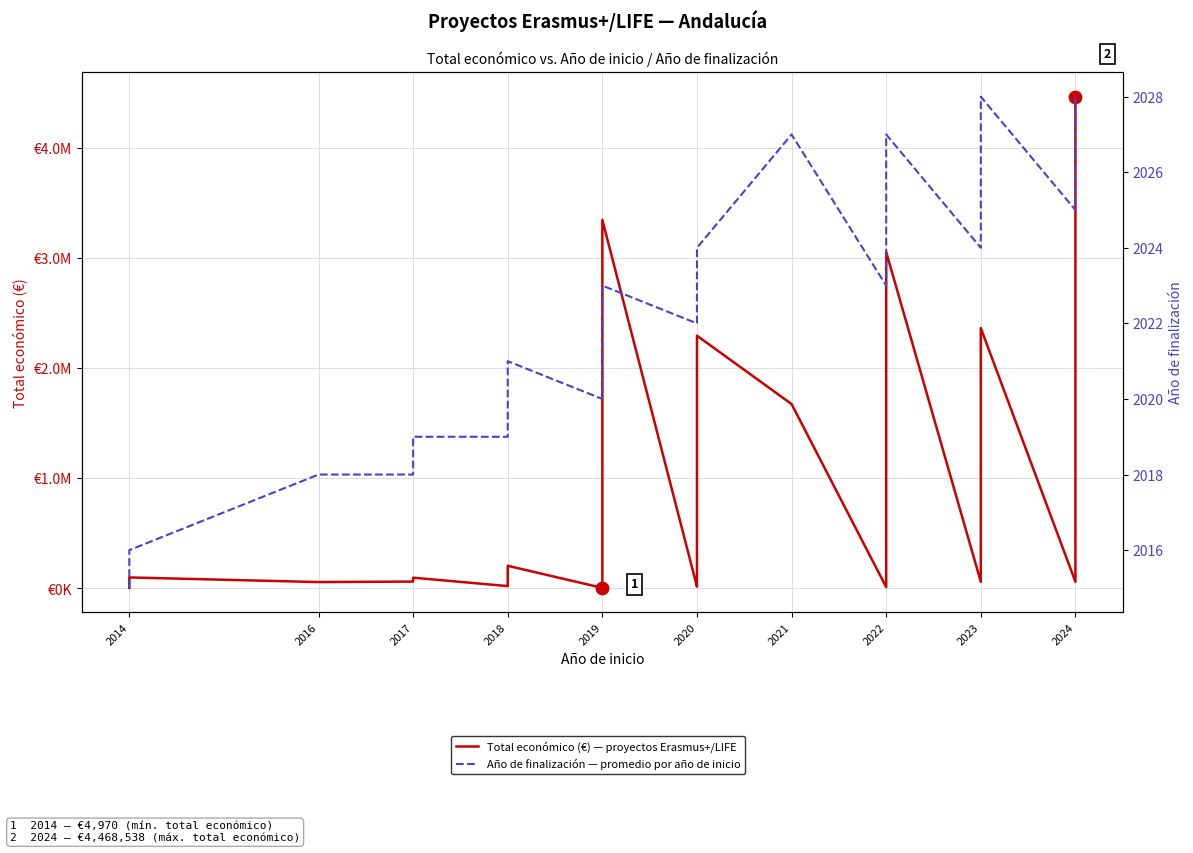

Which series reaches the maximum Y coordinate?

Total económico (€)